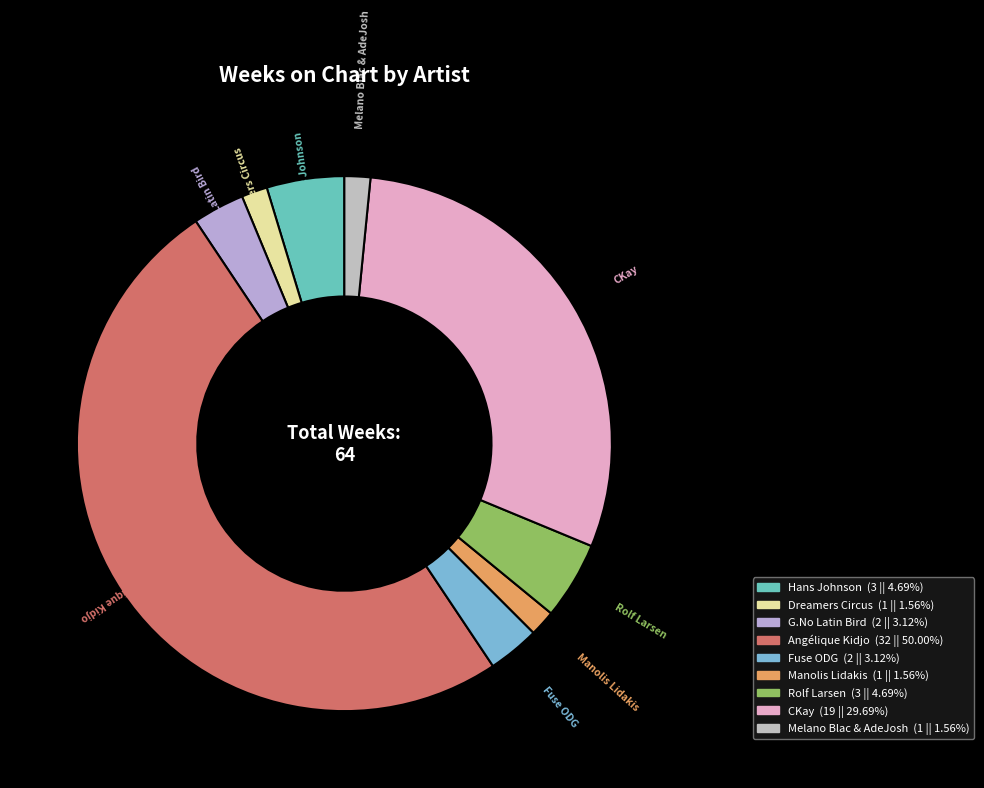

How many slices are in this pie chart?

9